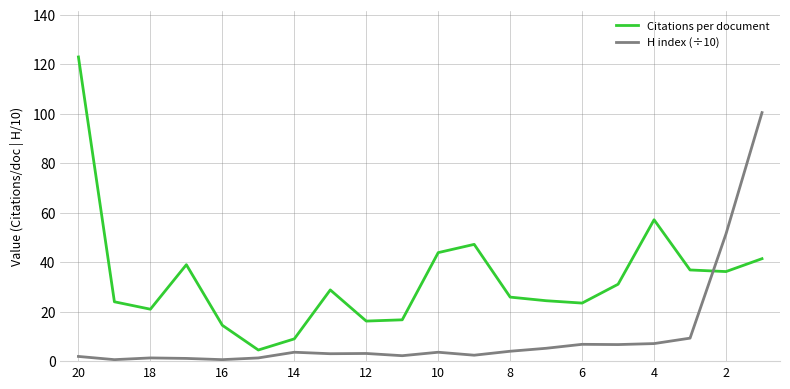

The Citations per document series shows 97.0 at 4. True or false?

False